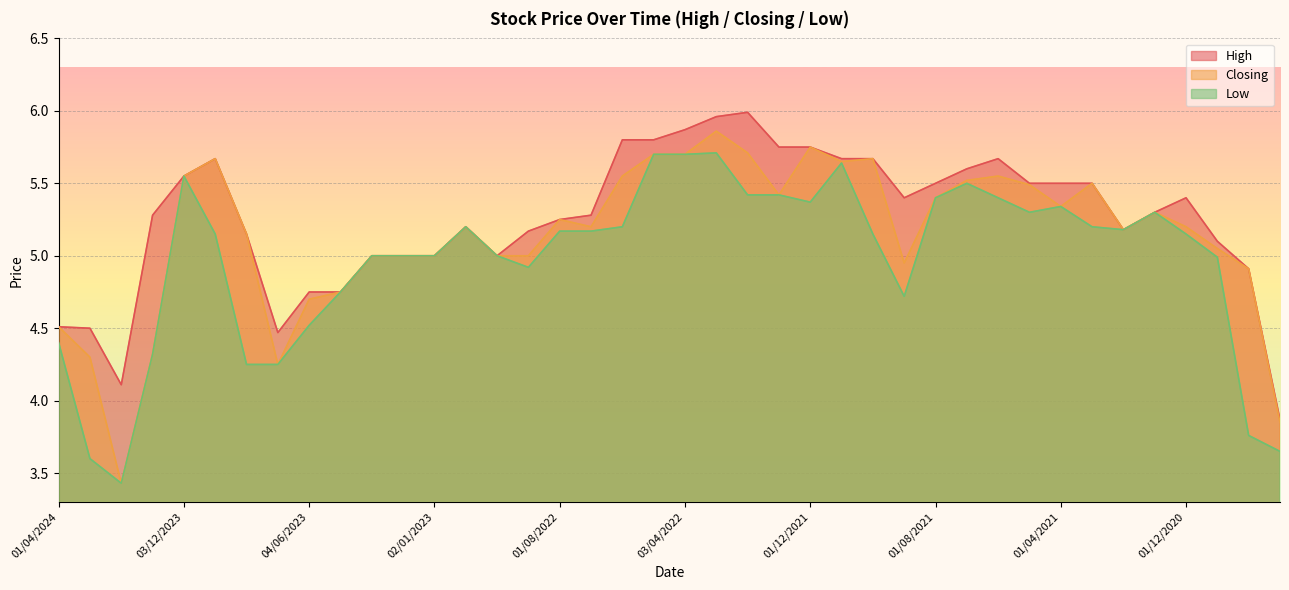

At which category is the sum across all series the highest?

01/03/2022